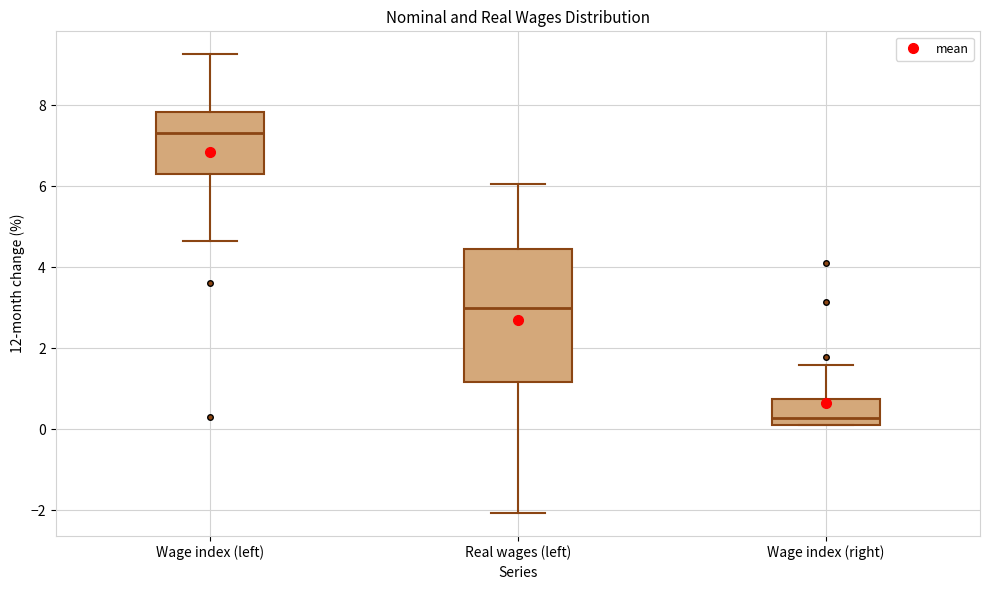

Which box is the tallest, from its lower edge to its upper edge?

Real wages (left)